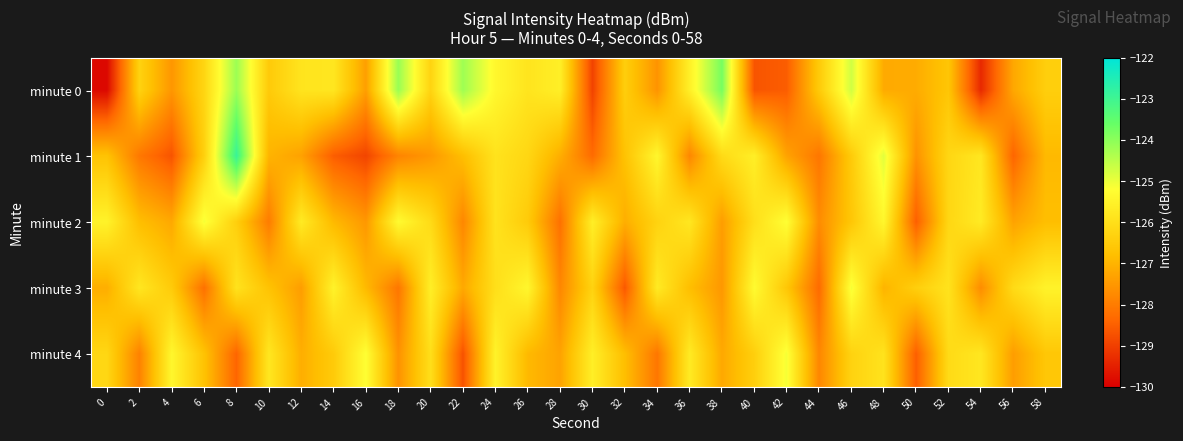

Which series has the largest total across all categories?

minute 0